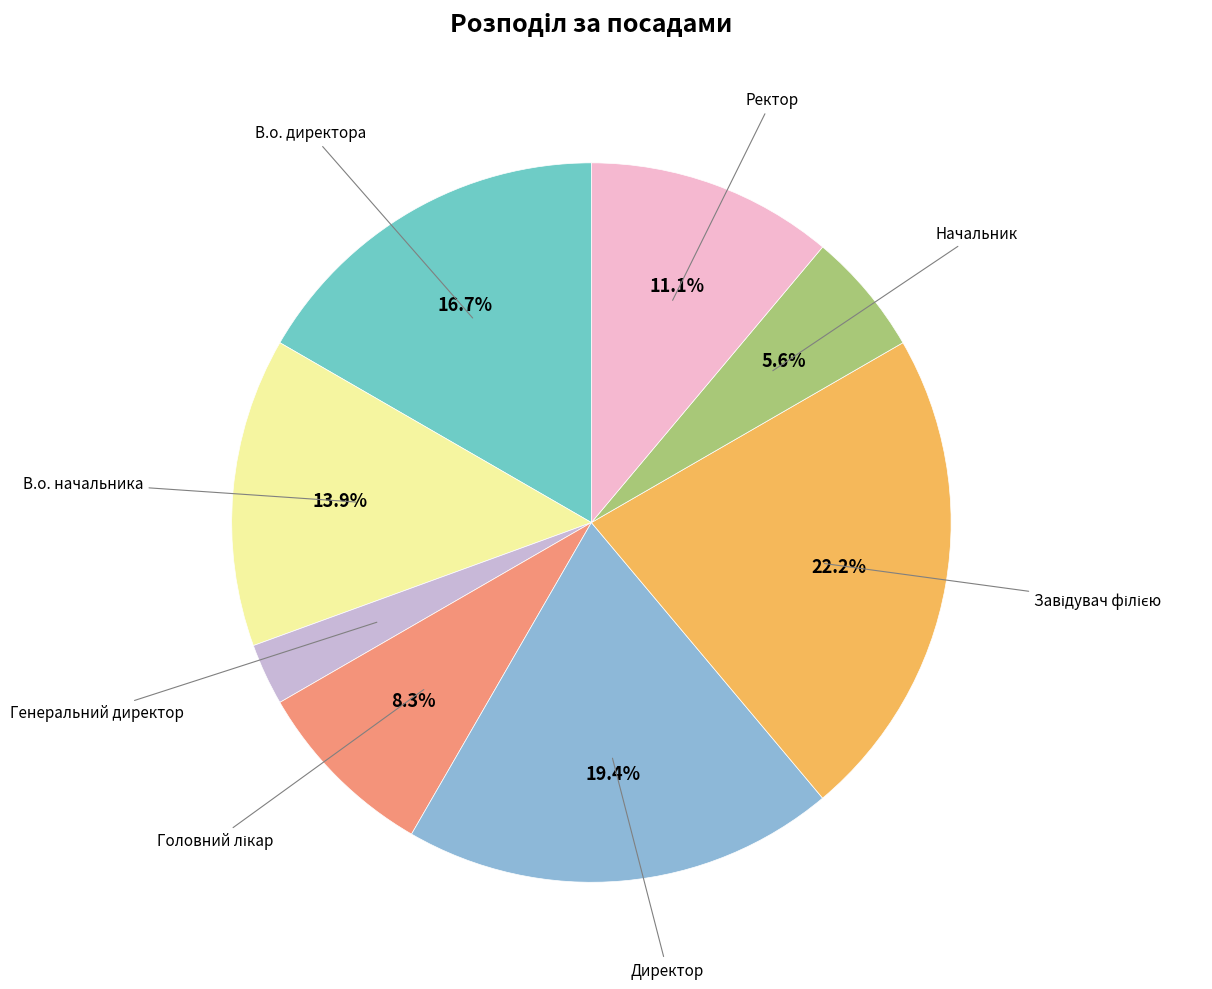

Is there any slice that represents more than half of the pie?

No